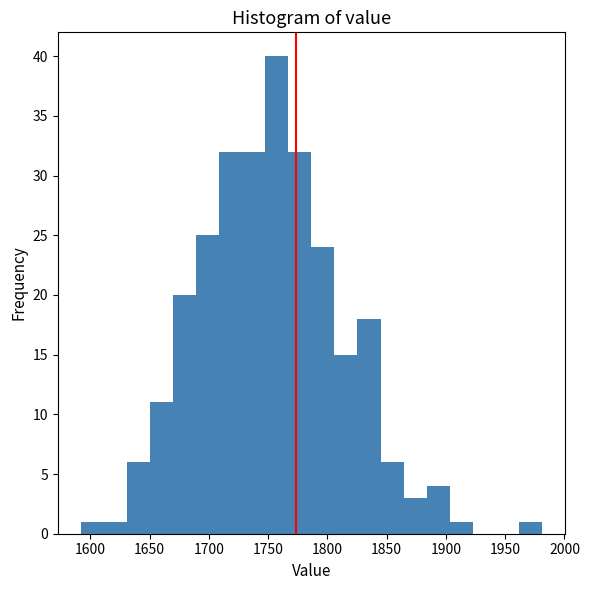

Read against the x-axis, roughly where is the centre of the tallest bar?

1755